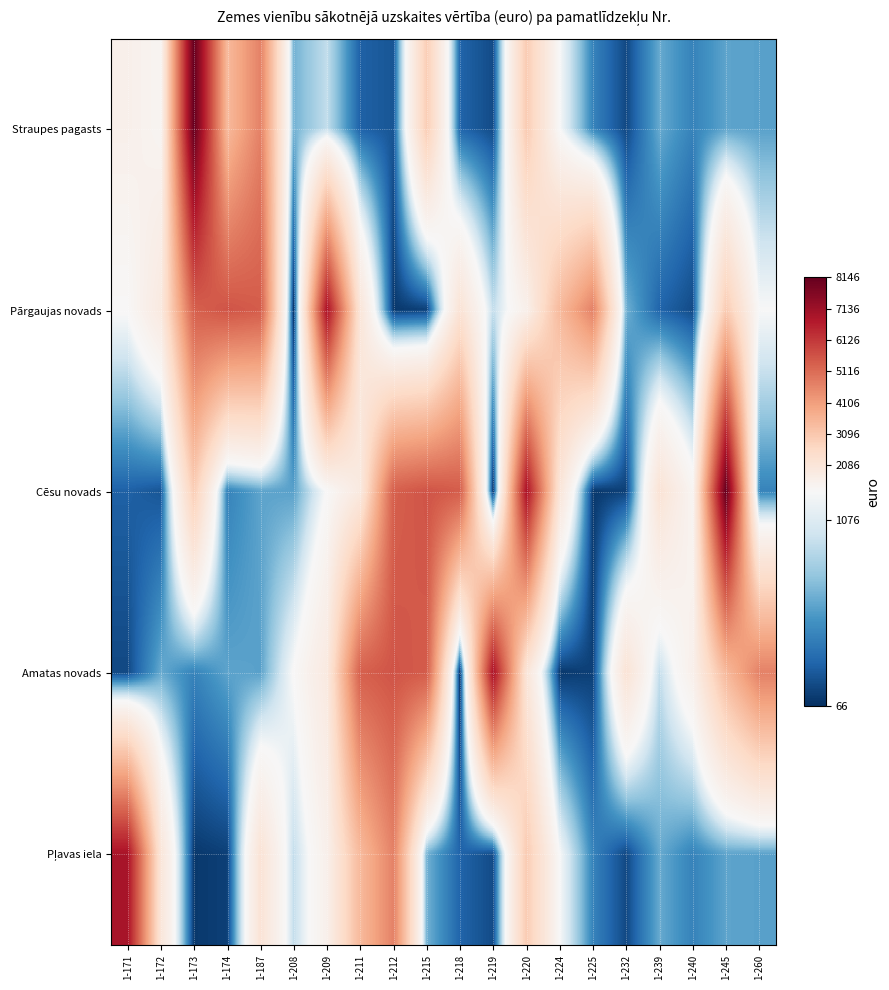

How many data points does each series have?

20